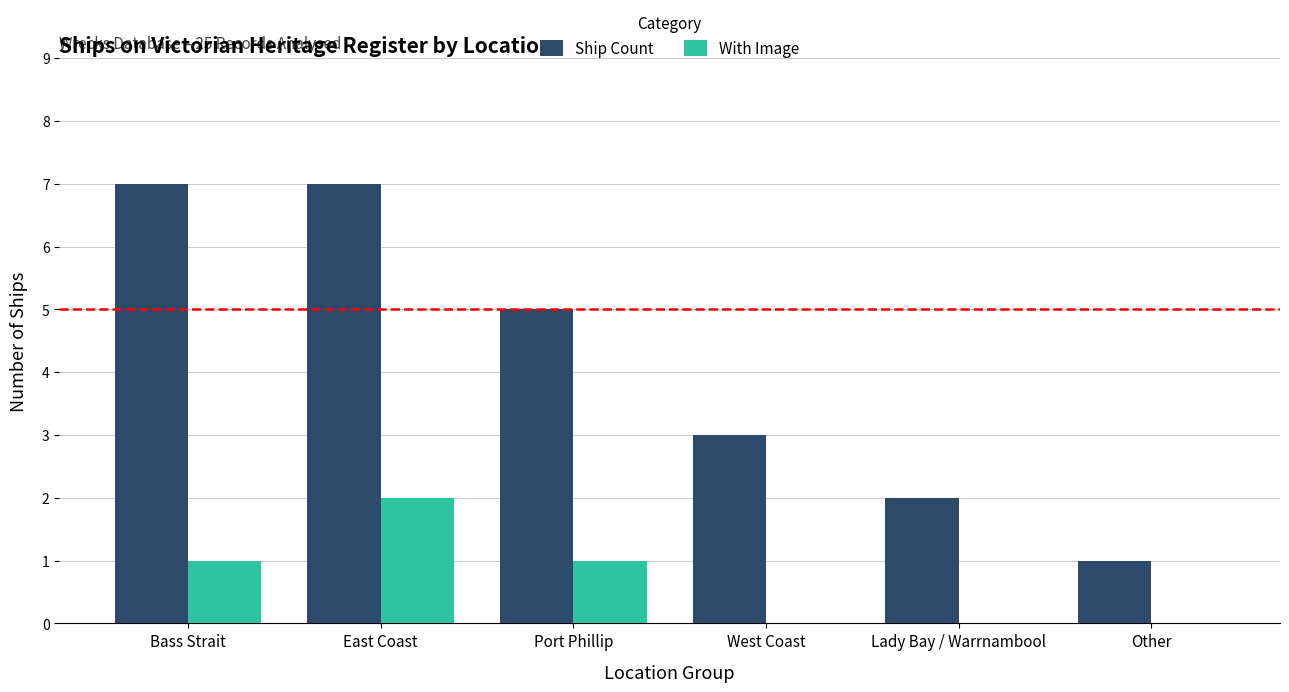

What is the highest value of the With Image series?

2